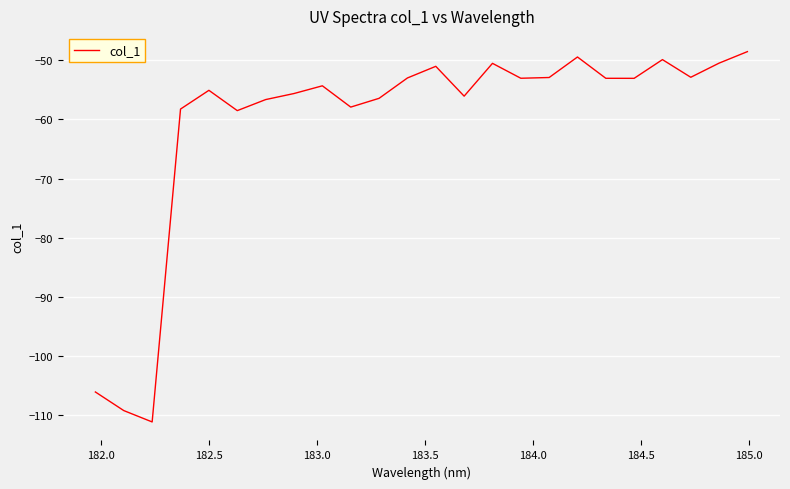

What is the difference between the second highest and second lowest values?

59.8